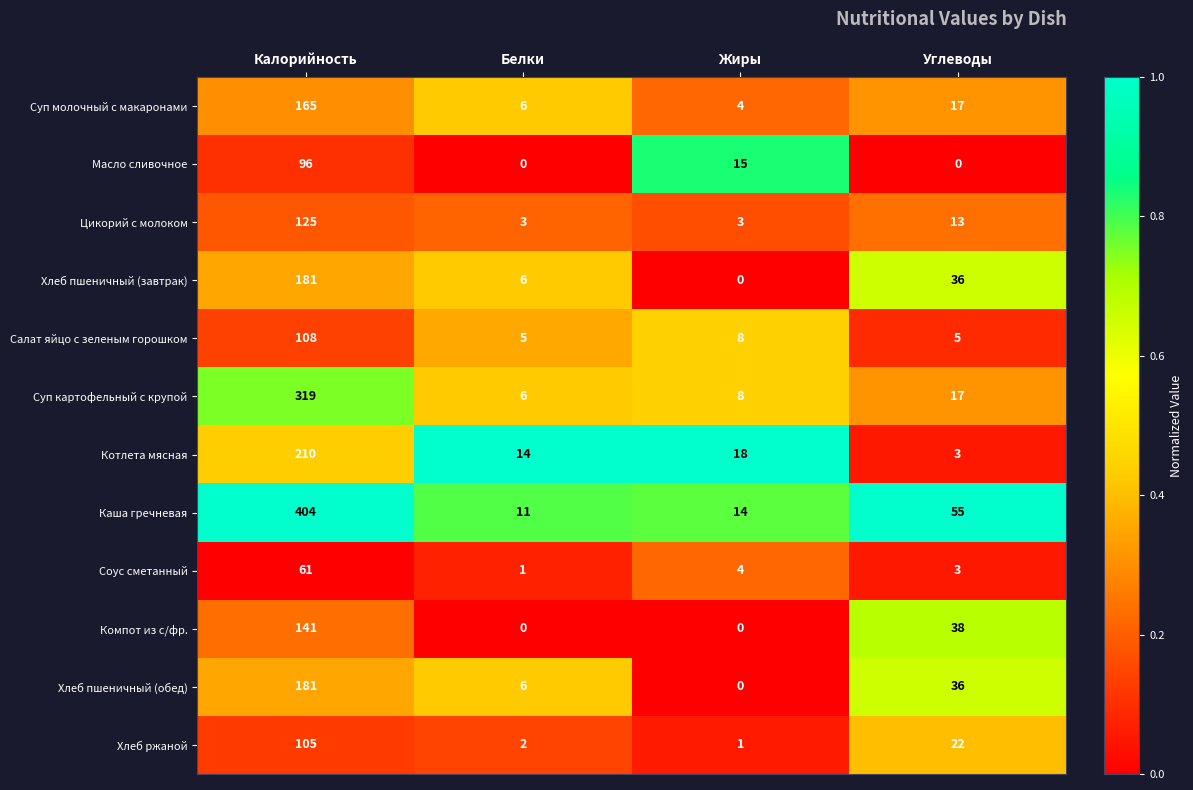

Between Калорийность and Углеводы, which series saw the biggest shift?

Каша гречневая